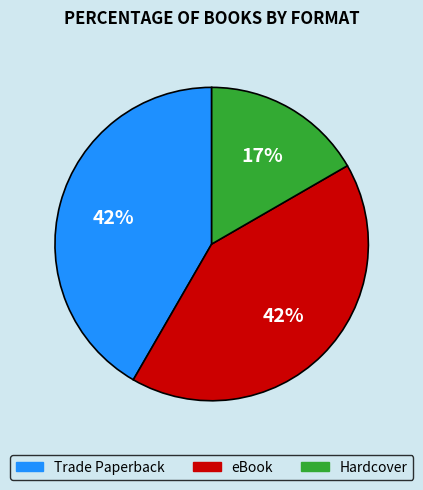

Does any single category account for the majority?

No